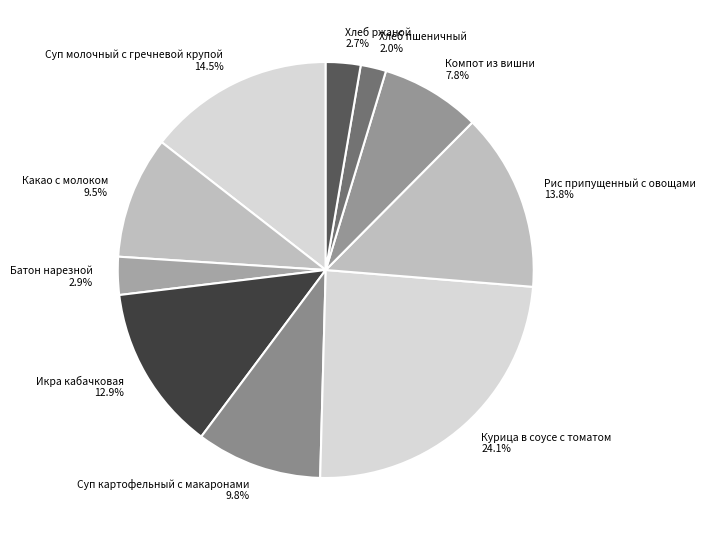

How many slices are in this pie chart?

10